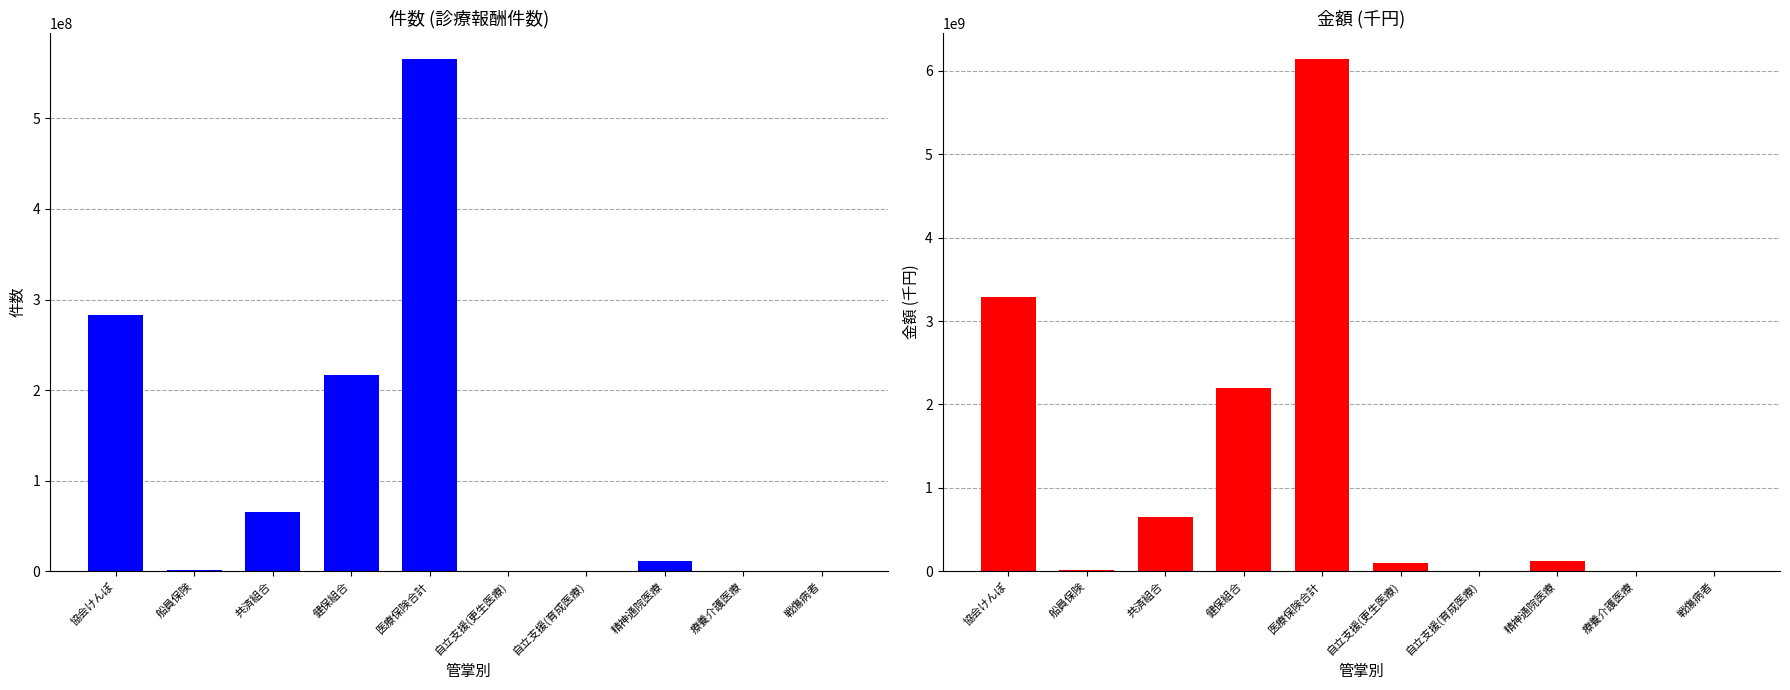

At which label does 金額 first exceed 120807946?

協会けんぽ